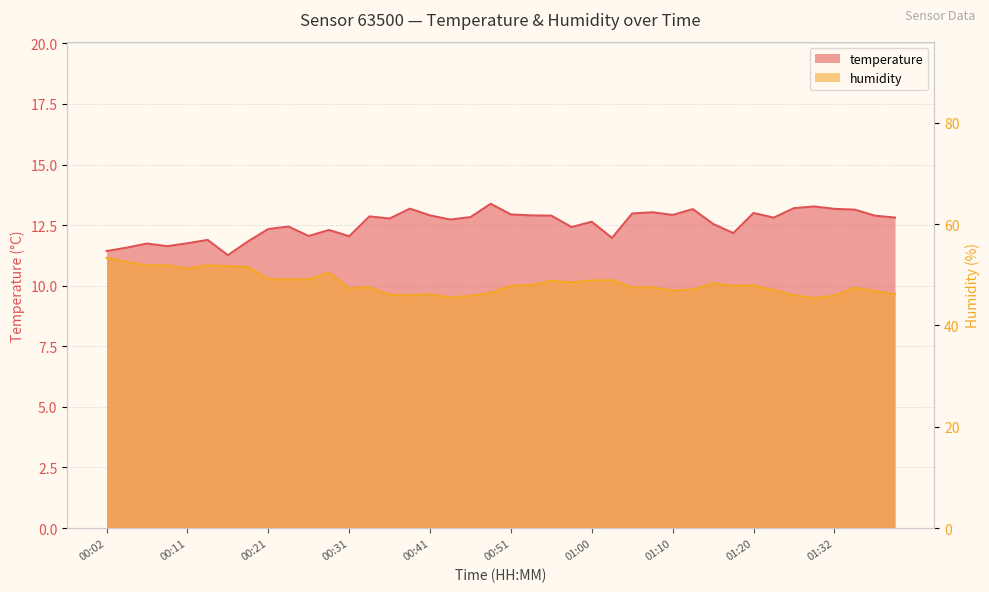

Read the humidity value at 00:04.

52.6